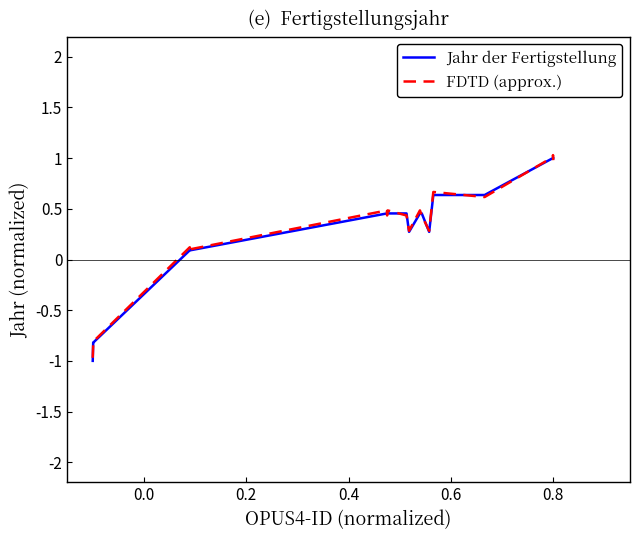

What is the maximum value for FDTD (approx.)?

1.0